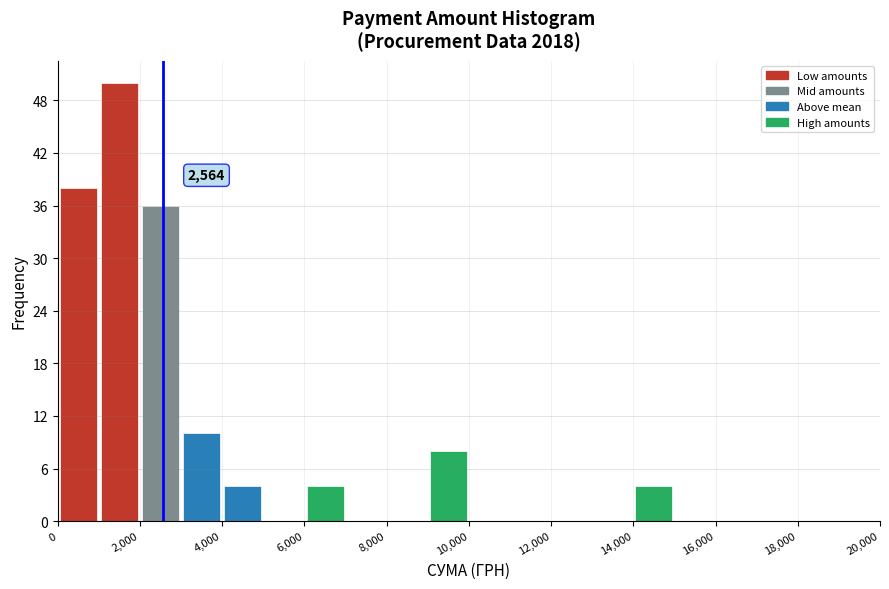

Which range on the x-axis has the tallest bar?

1000 to 2000